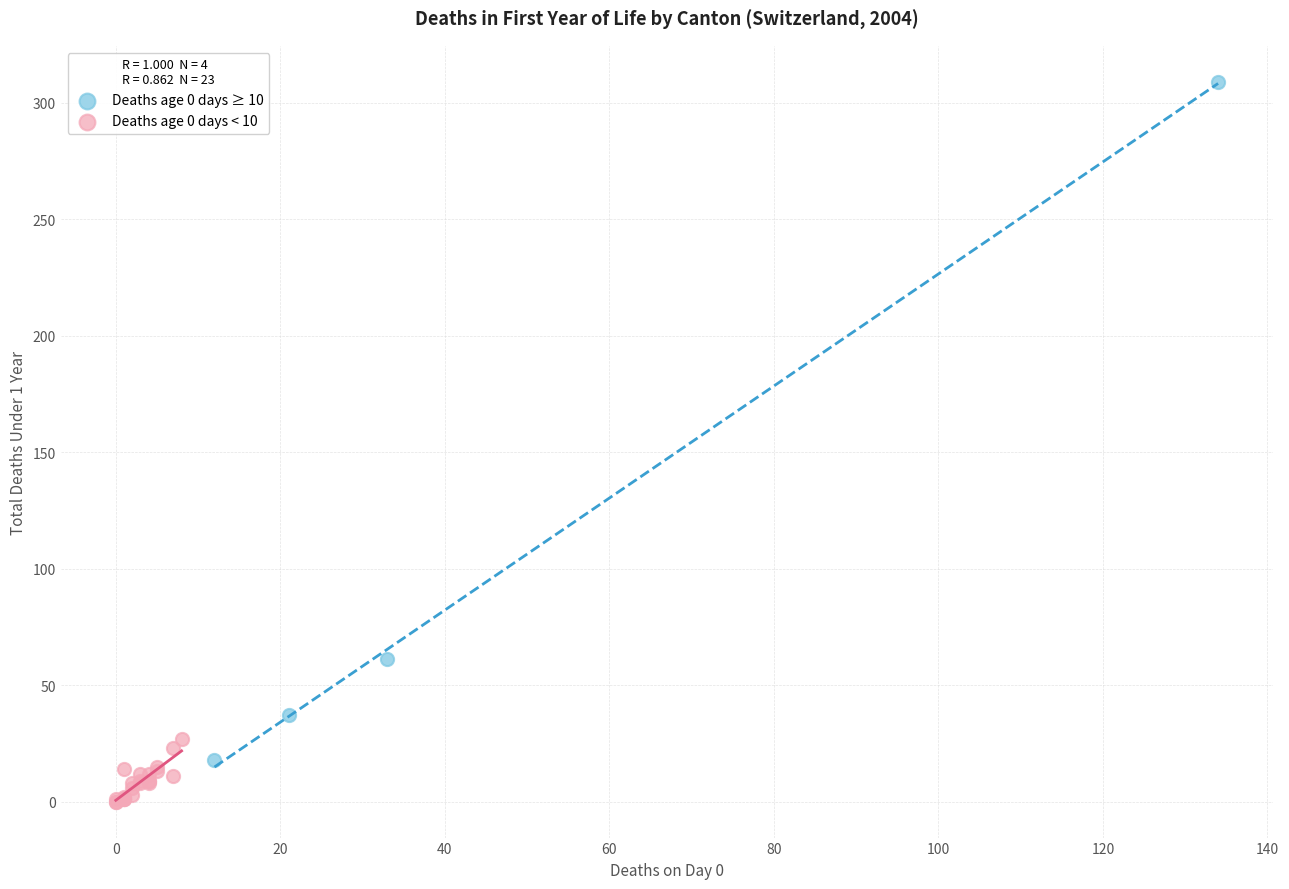

Which series has the largest Y range (max minus min)?

Deaths age 0 days ≥ 10